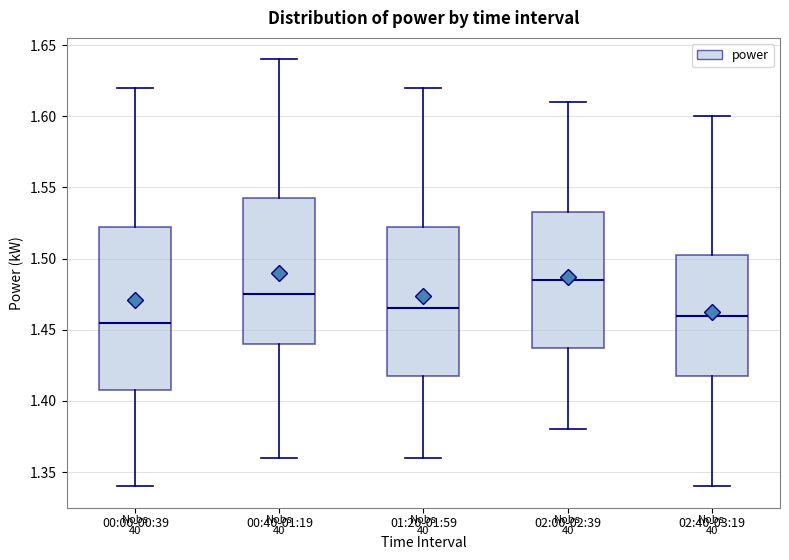

Comparing the boxes themselves (not the whiskers), which one is the tallest?

00:00-00:39